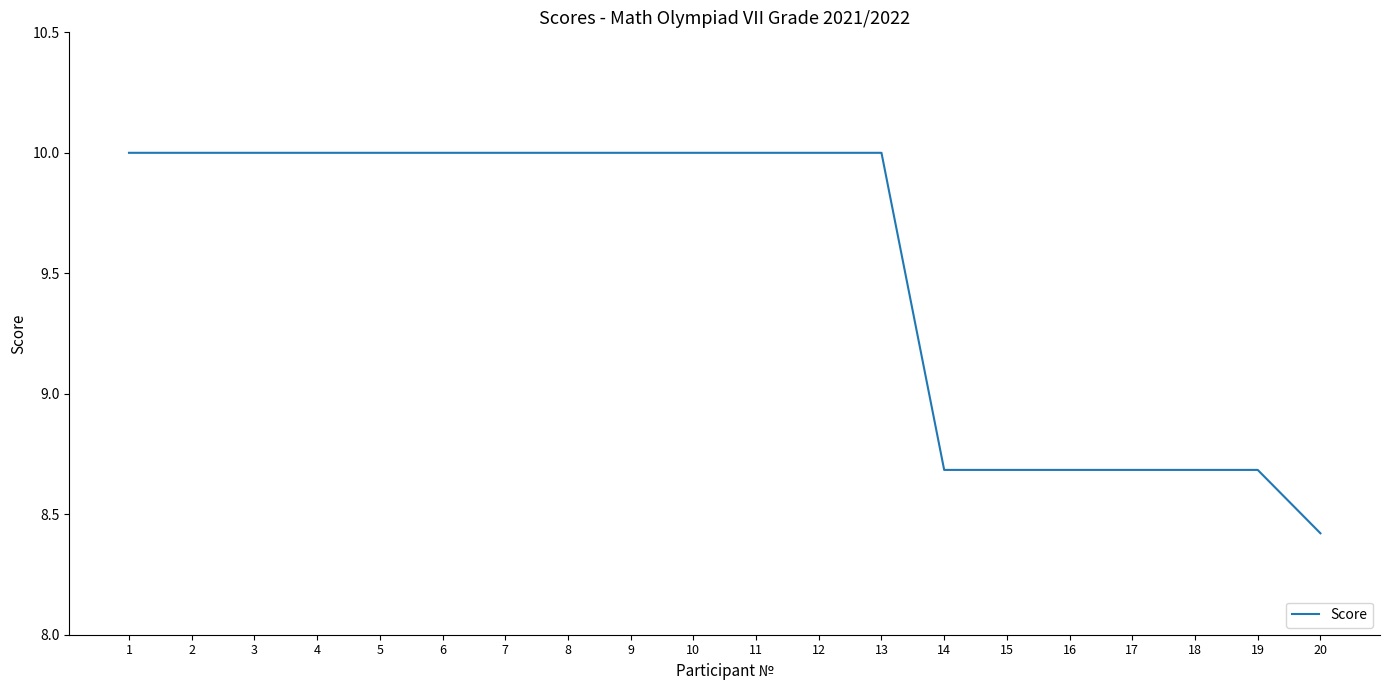

The chart shows a value of 10.0 at 11. True or false?

True